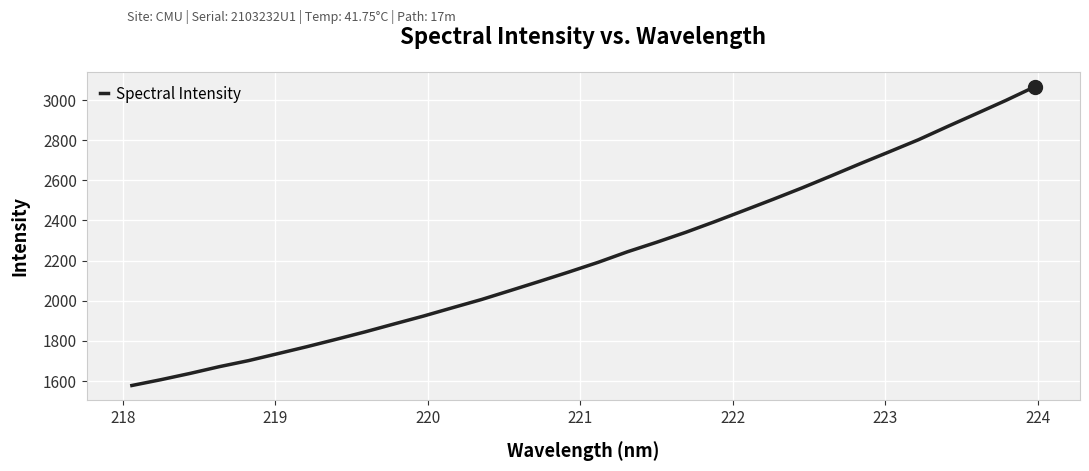

What is the difference between the maximum and minimum values?

1488.0